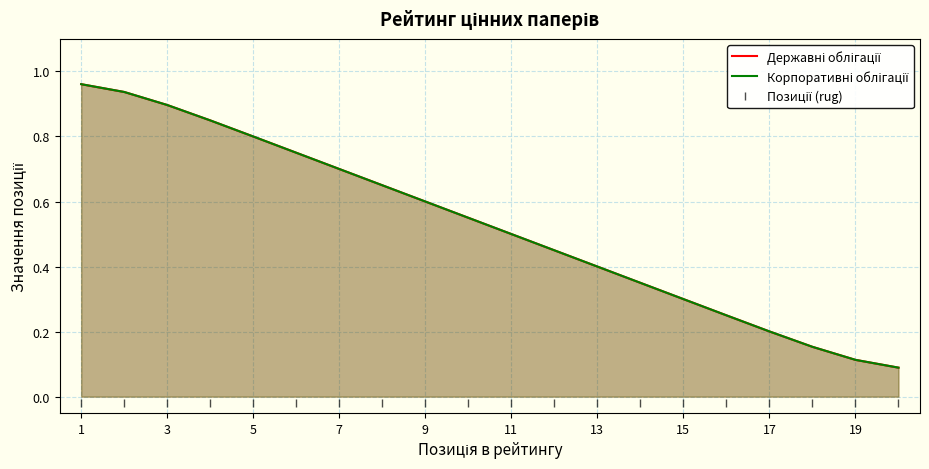

At which label is Позиції (rug) closest to 0?

1